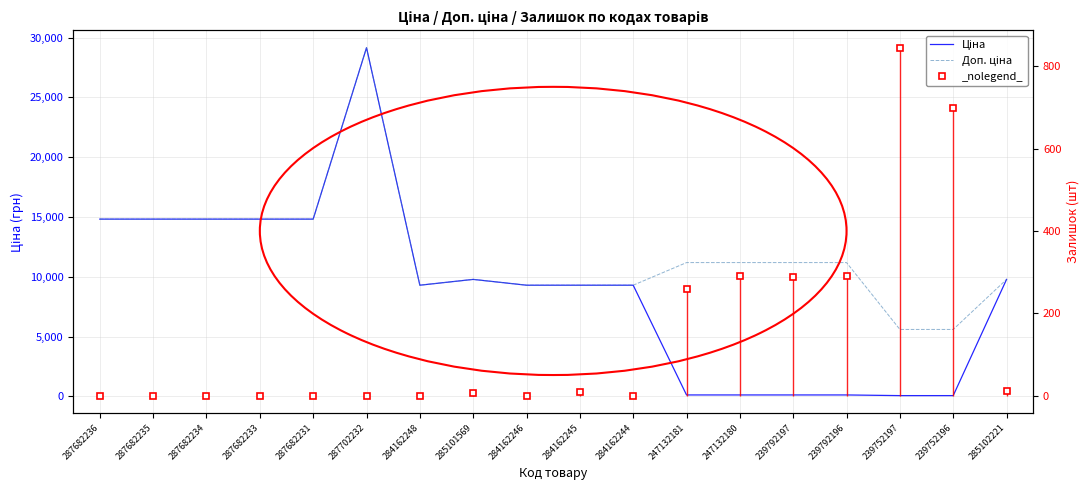

Which series has the widest spread of values?

Ціна